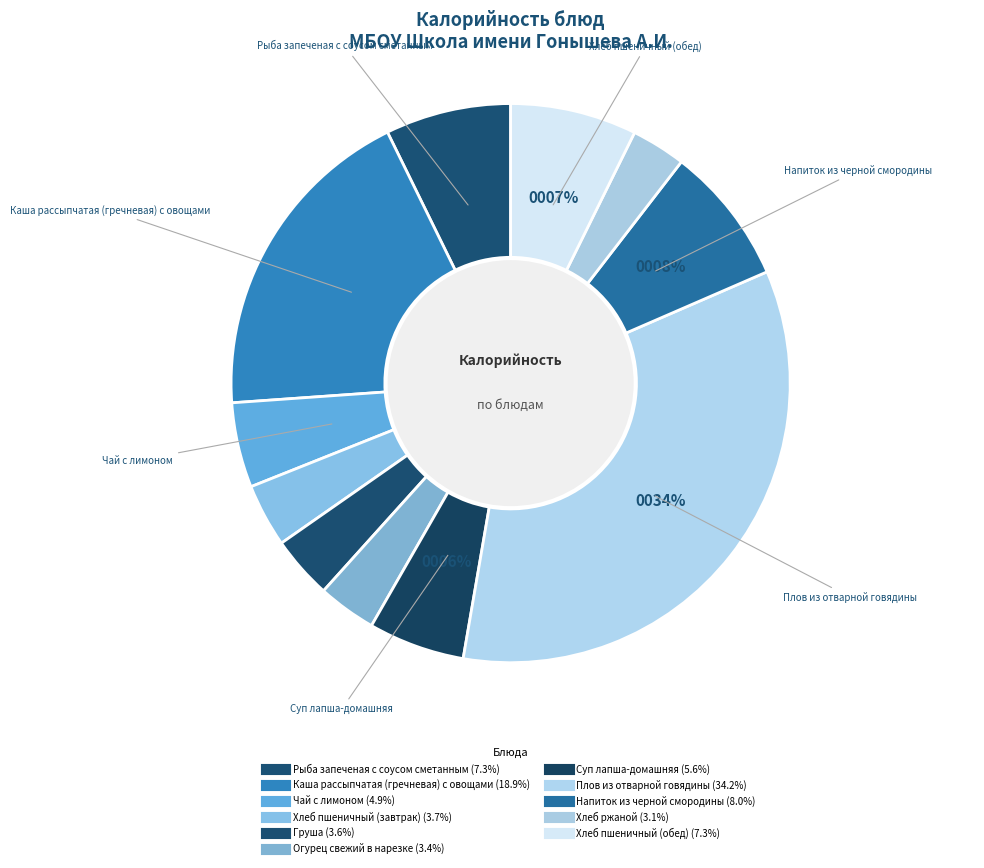

Which slice is the smallest?

Хлеб ржаной